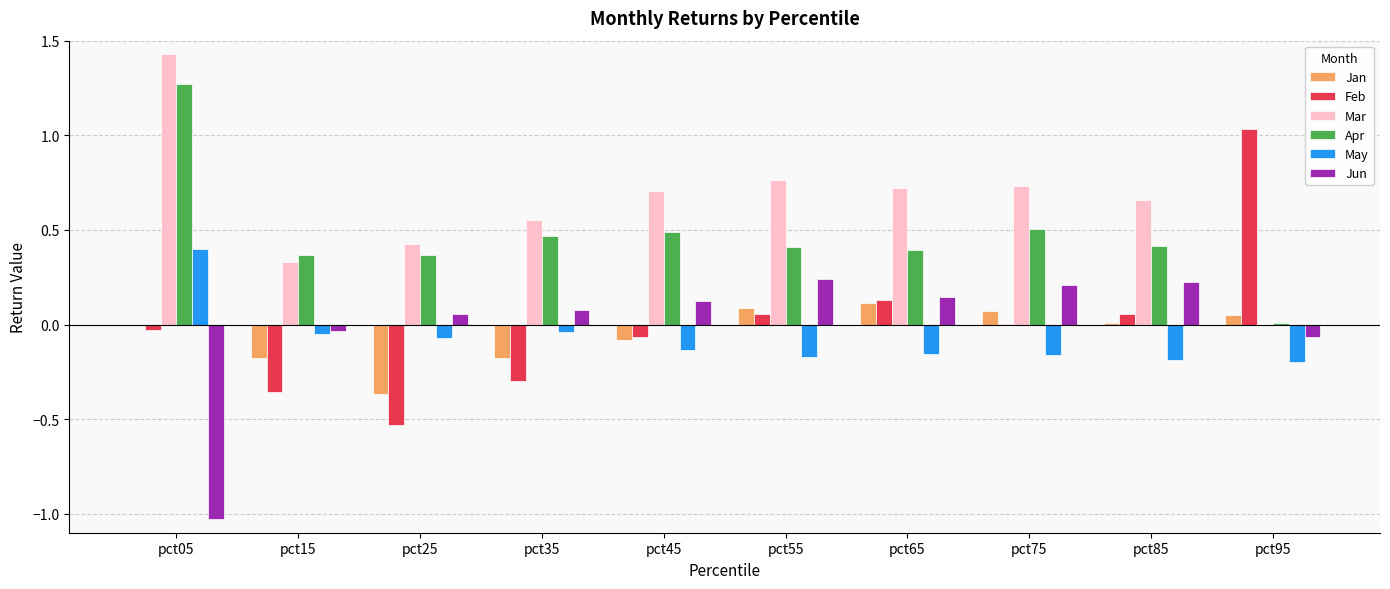

Between pct15 and pct55, which series saw the biggest shift?

Mar